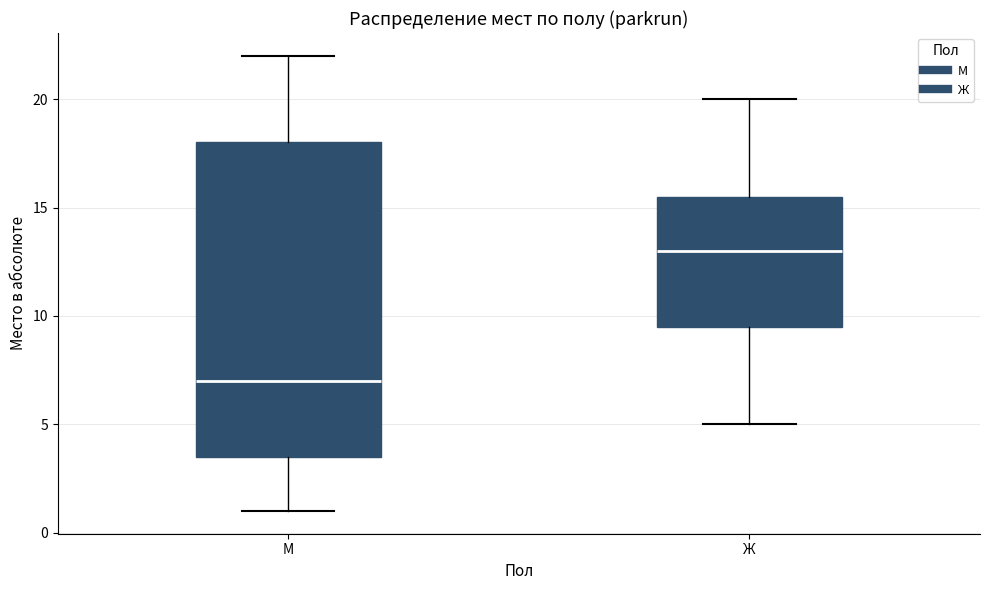

Which box has the lowest median line?

М